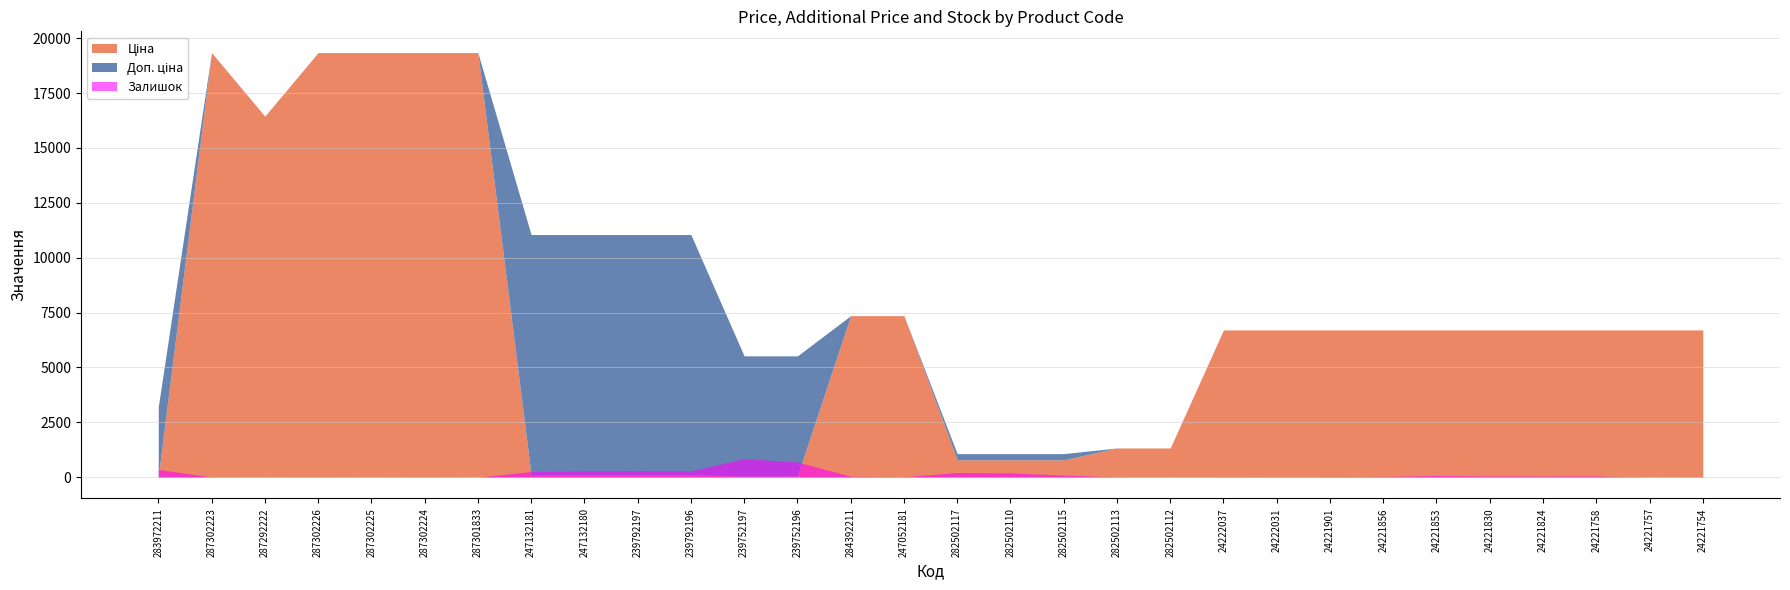

Reading left to right, extract all data points from this chart.

Ціна: 32.0	19343.1	16448.2	19343.1	19343.1	19343.1	19343.1	110.5	110.5	110.5	110.5	55.3	55.3	7360.2	7360.2	793.0	793.0	793.0	1332.7	1332.7	6710.2	6710.2	6710.2	6710.2	6710.2	6710.2	6710.2	6710.2	6710.2	6710.2
Доп. ціна: 3205.0	19343.1	16448.2	19343.1	19343.1	19343.1	19343.1	11055.0	11055.0	11055.0	11055.0	5528.0	5528.0	7360.2	7360.2	1074.6	1074.6	1074.6	1333.0	1333.0	6710.2	6710.2	6710.2	6710.2	6710.2	6710.2	6710.2	6710.2	6710.2	6710.2
Залишок: 360.0	8.0	3.0	8.0	0.0	7.0	0.0	260.0	290.0	295.0	290.0	845.0	698.0	45.0	20.0	215.0	200.0	95.0	16.0	4.0	16.0	25.0	26.0	38.0	77.0	57.0	55.0	57.0	1.0	8.0